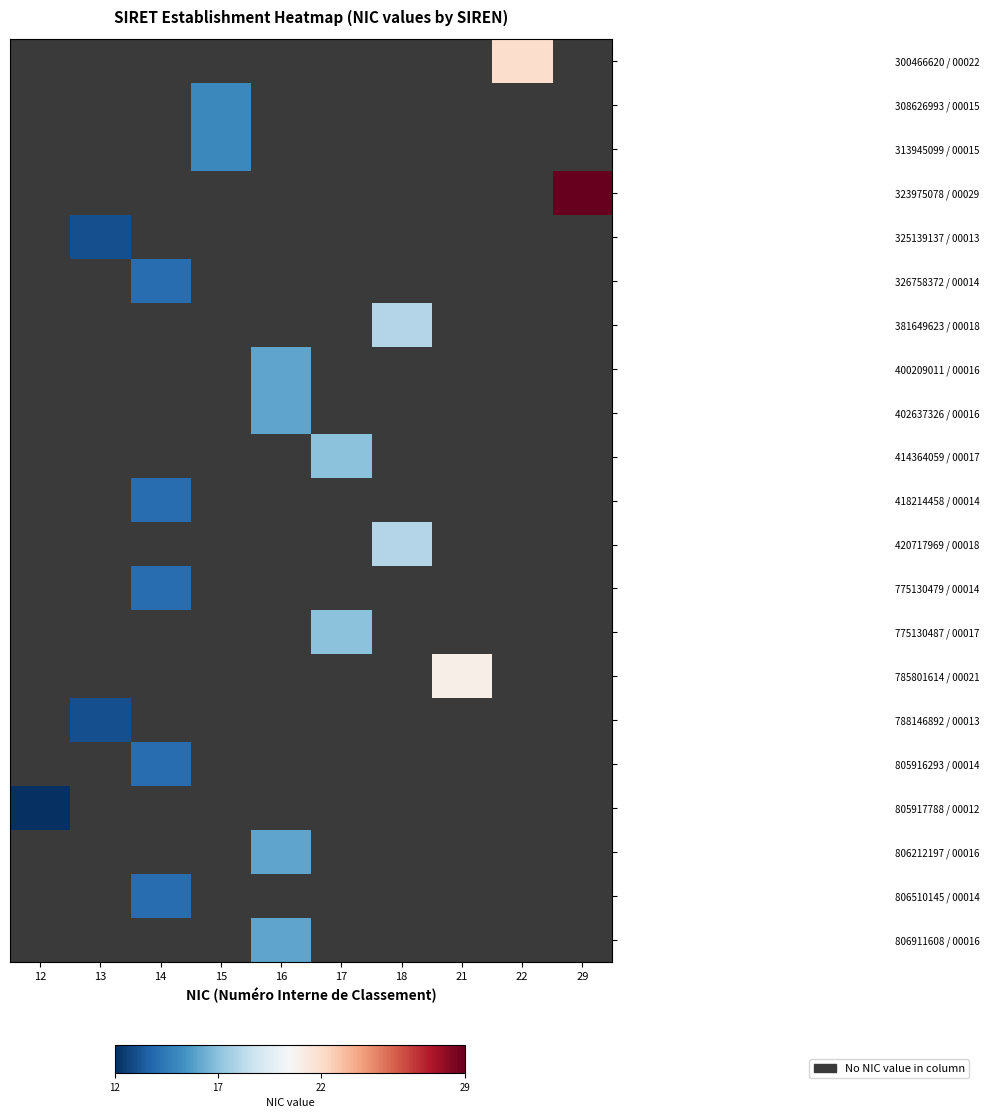

Which category has the highest value across all series?

29